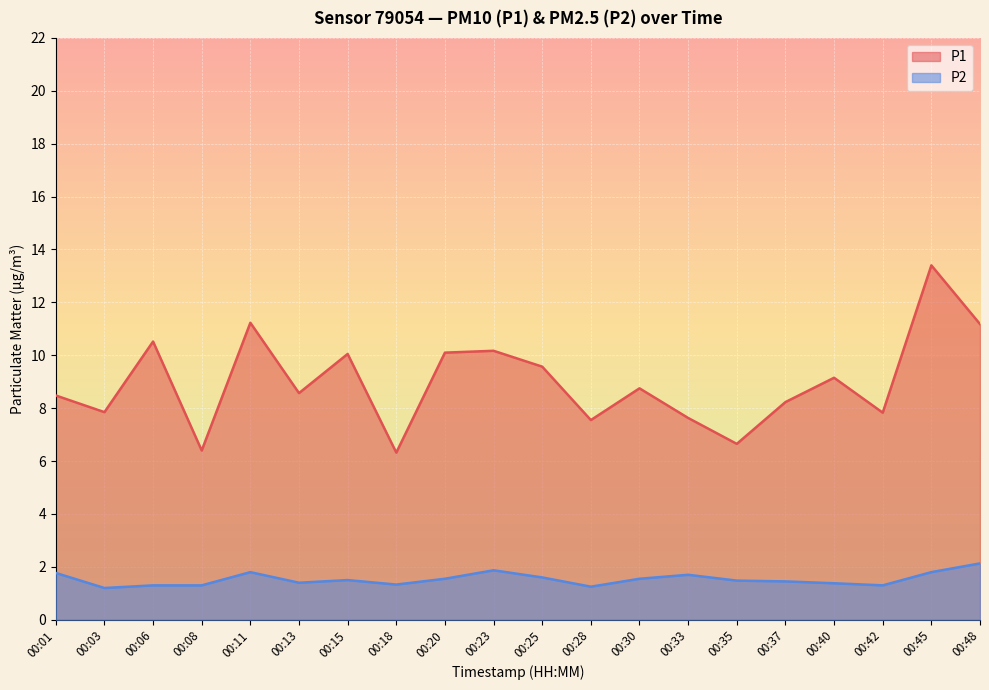

True or false: P2 and P1 intersect in this chart.

False